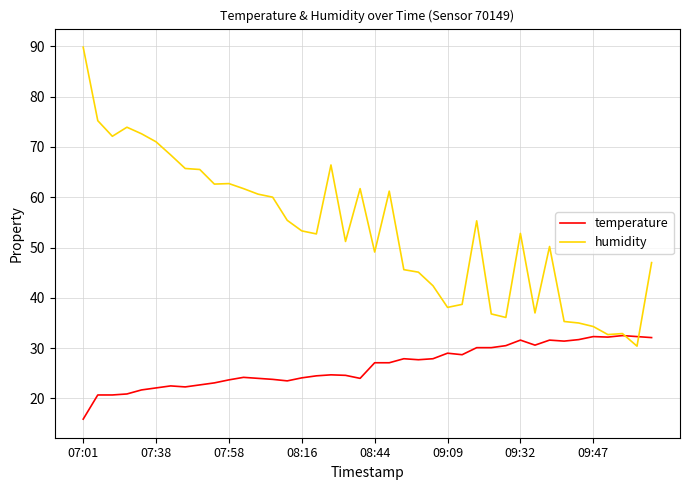

Which series has the largest total across all categories?

humidity